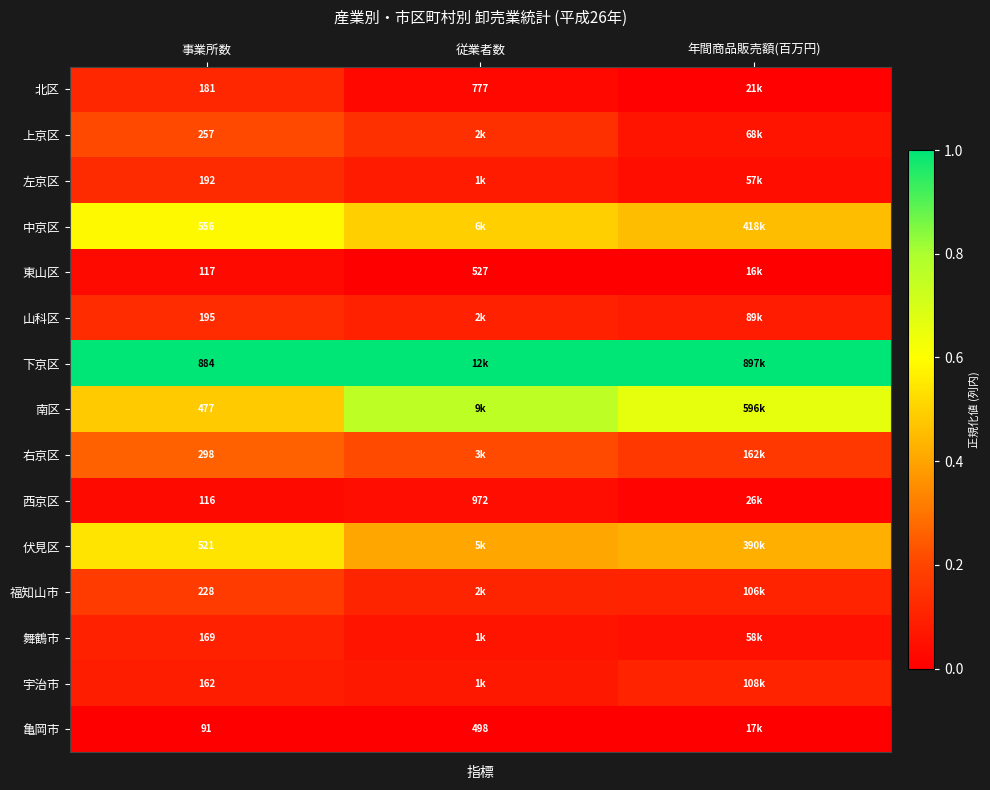

At 事業所数, list the series in order from largest to smallest.

下京区, 中京区, 伏見区, 南区, 右京区, 上京区, 福知山市, 山科区, 左京区, 北区, 舞鶴市, 宇治市, 東山区, 西京区, 亀岡市